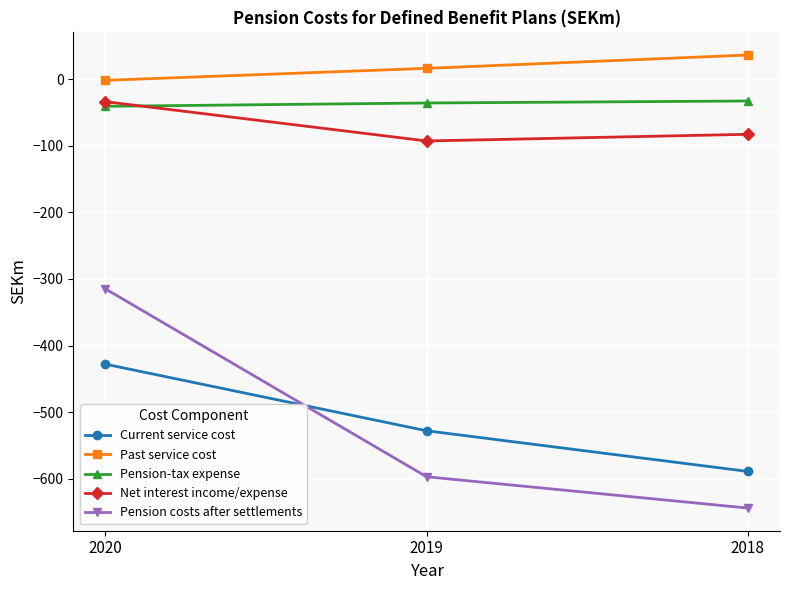

Is it true that Pension costs after settlements equals -597 at 2019?

True